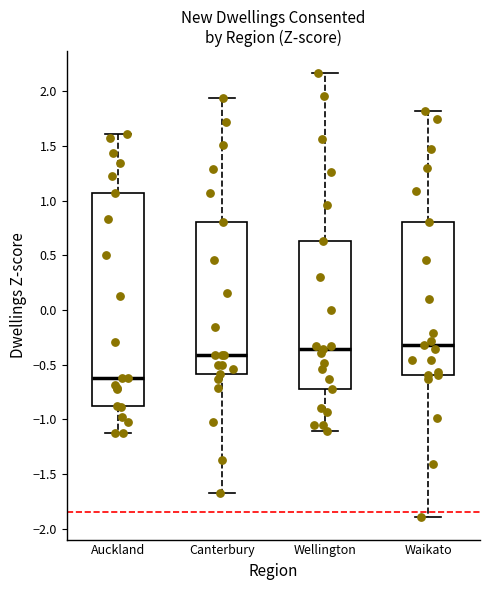

Which box's median line is the lowest?

Auckland